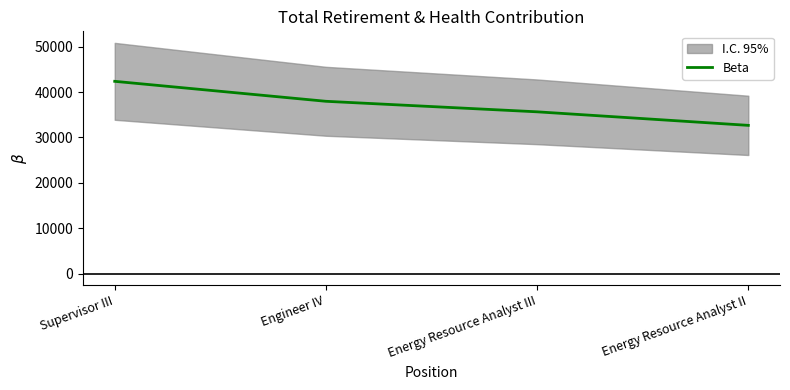

True or false: there are more than 2 points higher than both neighbors.

False